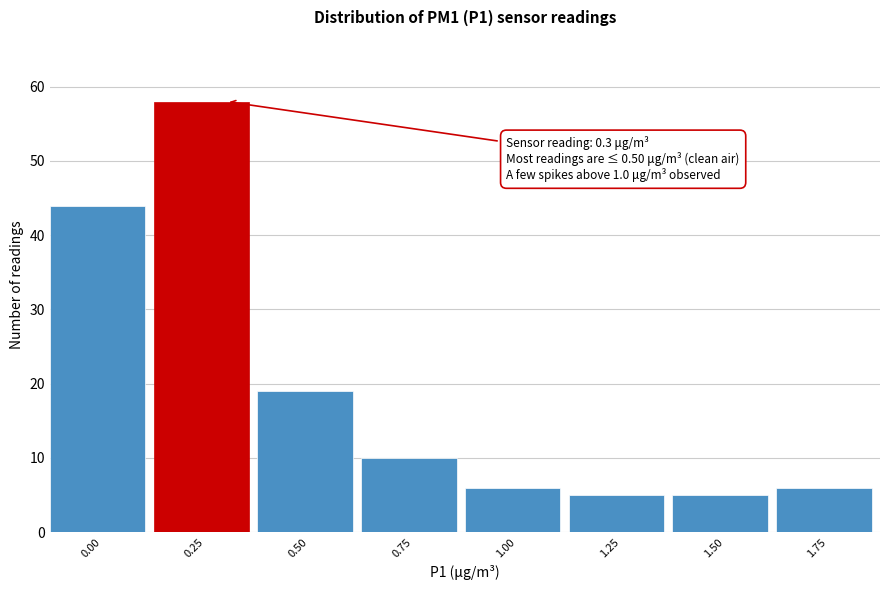

Reading right to left, list all the values displayed in this chart.

6	5	5	6	10	19	58	44